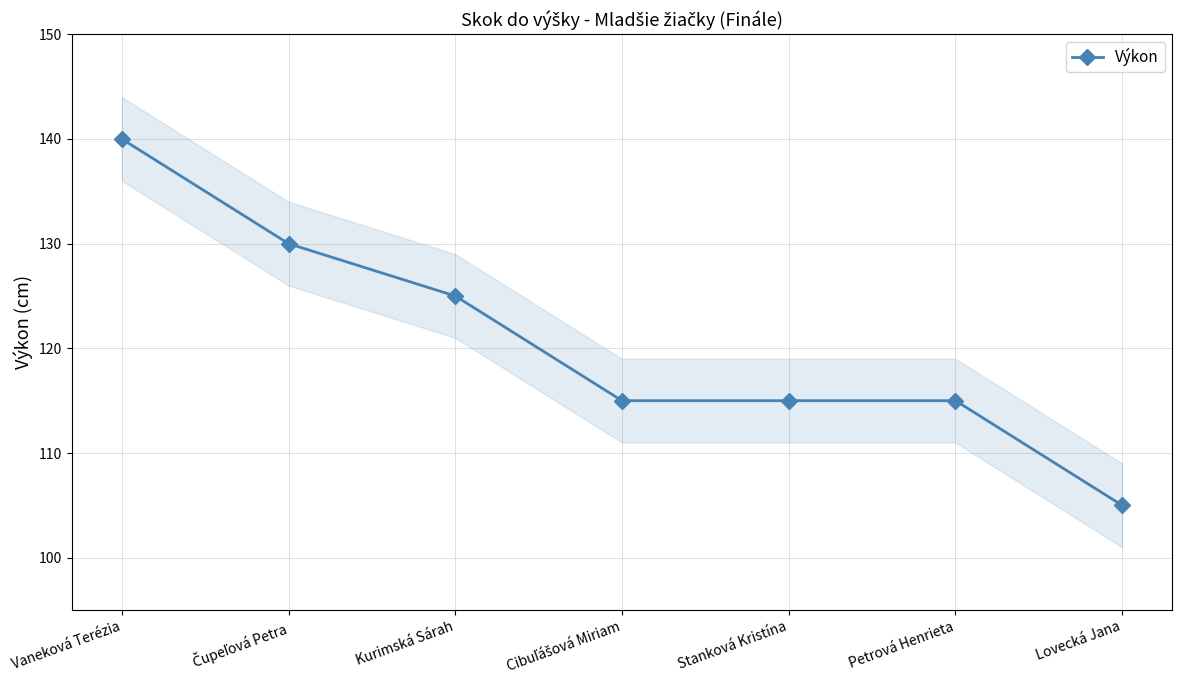

What is the change in value from Čupeľová Petra to Lovecká Jana?

-25